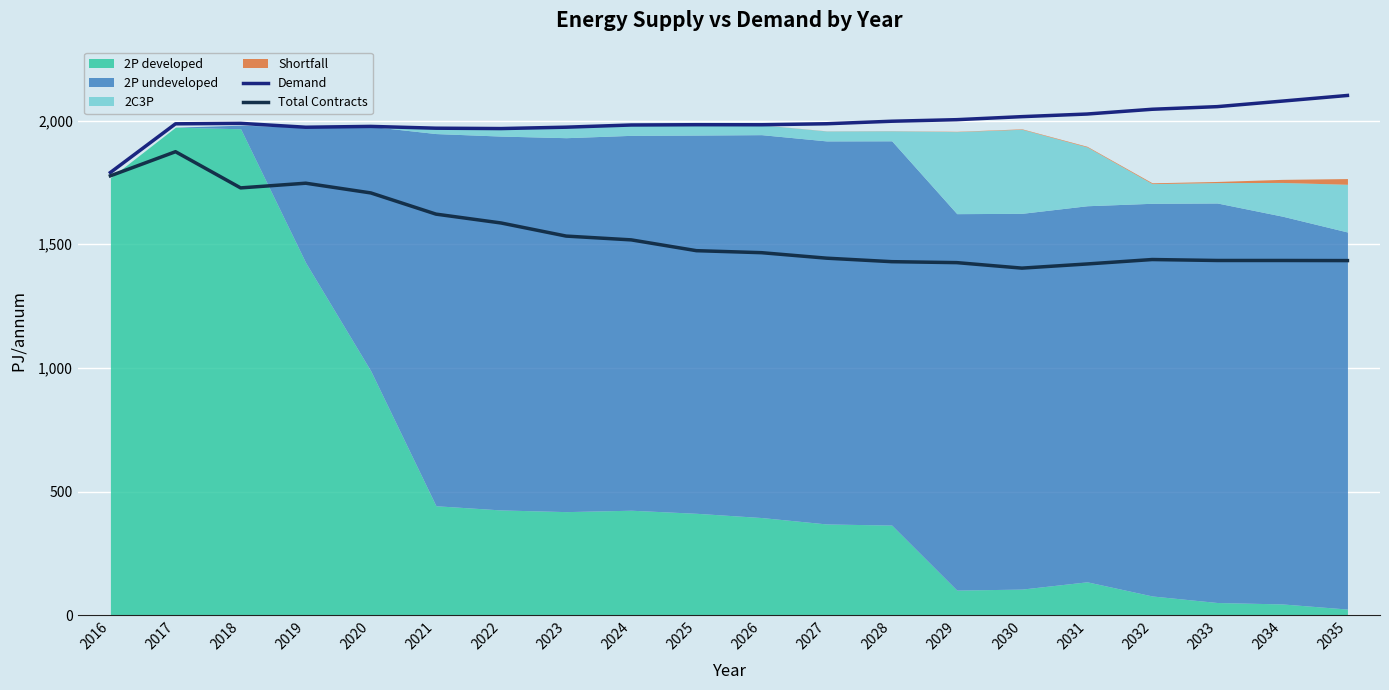

What is the difference between the maximum and second lowest values in the Total Contracts series?

454.0